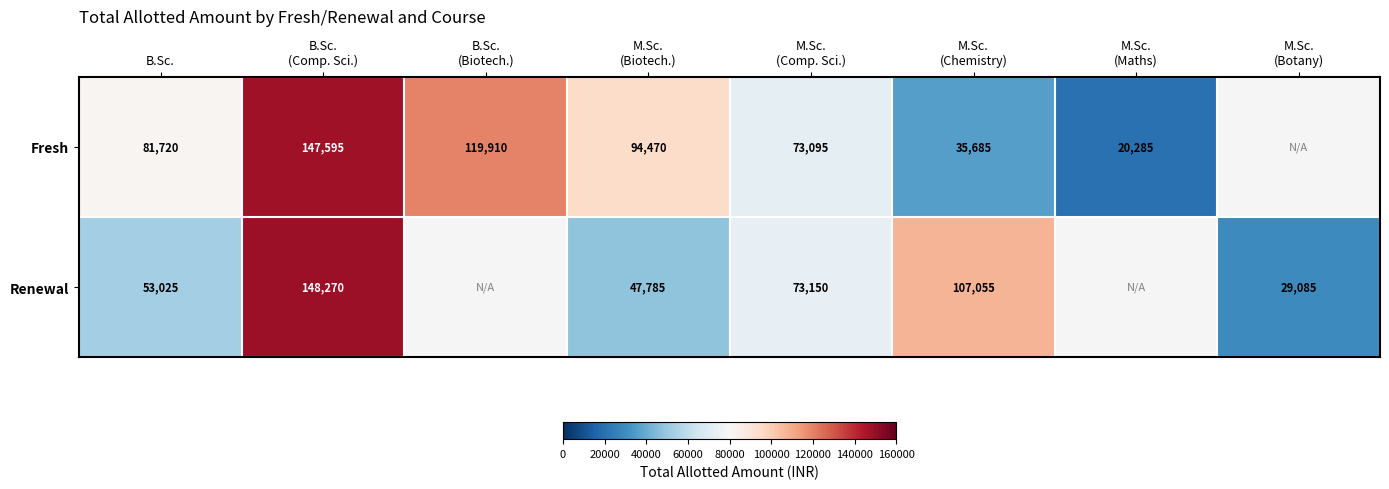

At which label is Fresh closest to 83940?

B.Sc.